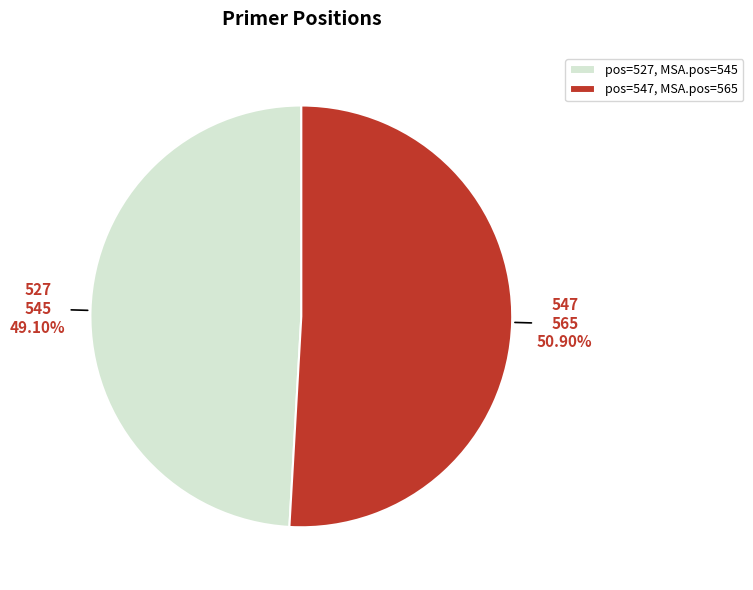

Which slice represents more than half of the pie?

pos=547, MSA.pos=565